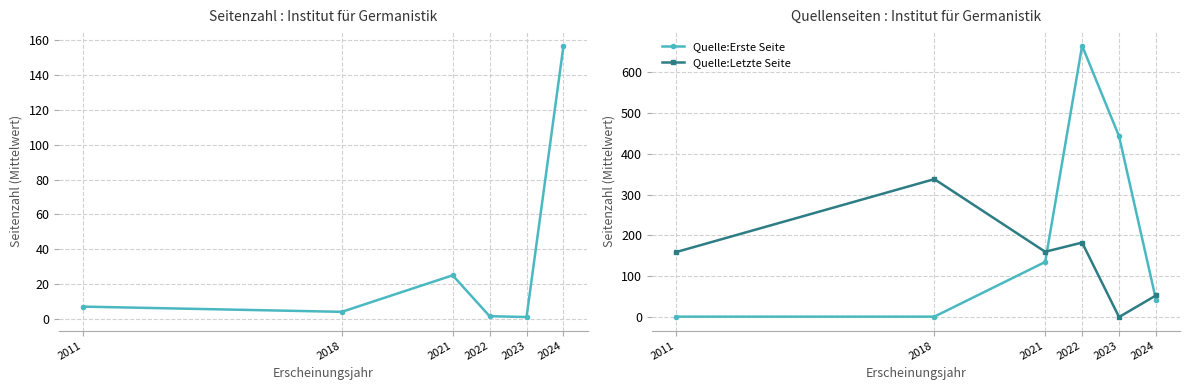

How many data points in Seitenzahl are less than 7?

3